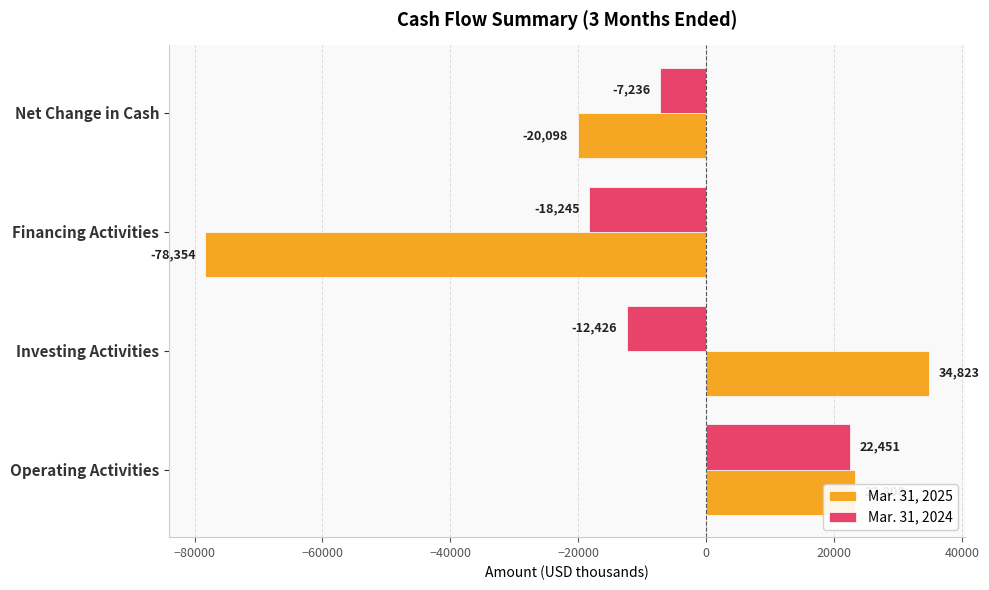

At how many categories does at least one series exceed 34440?

1